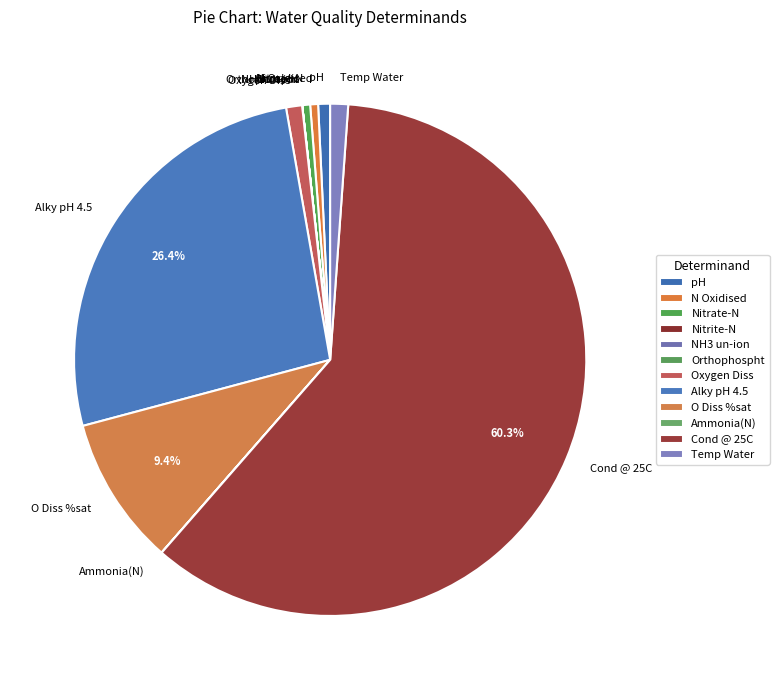

What is the majority slice?

Cond @ 25C